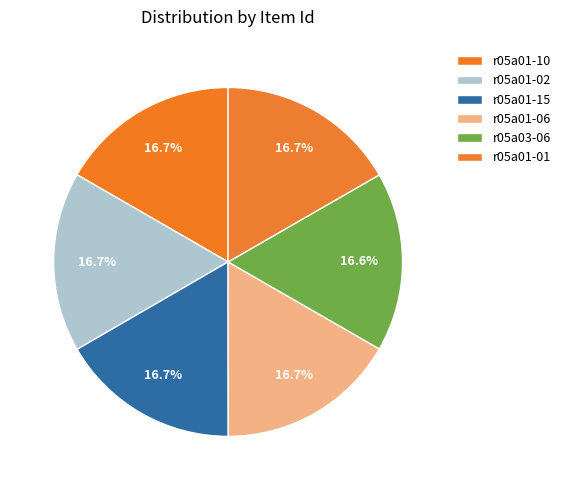

Is r05a01-02 the majority of the pie?

No